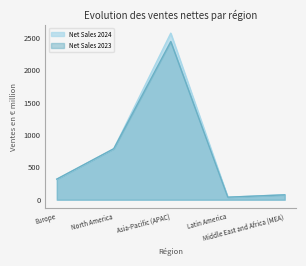

In Net Sales 2024, how many points are lower than both neighbors (excluding endpoints)?

1